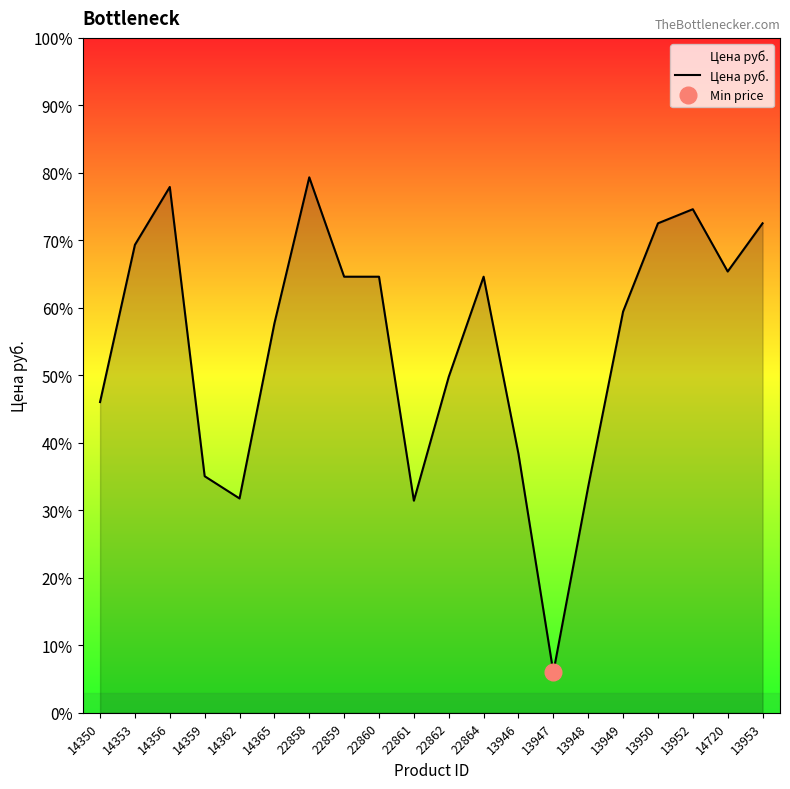

The chart shows a value of 272.6 at 13947. True or false?

True